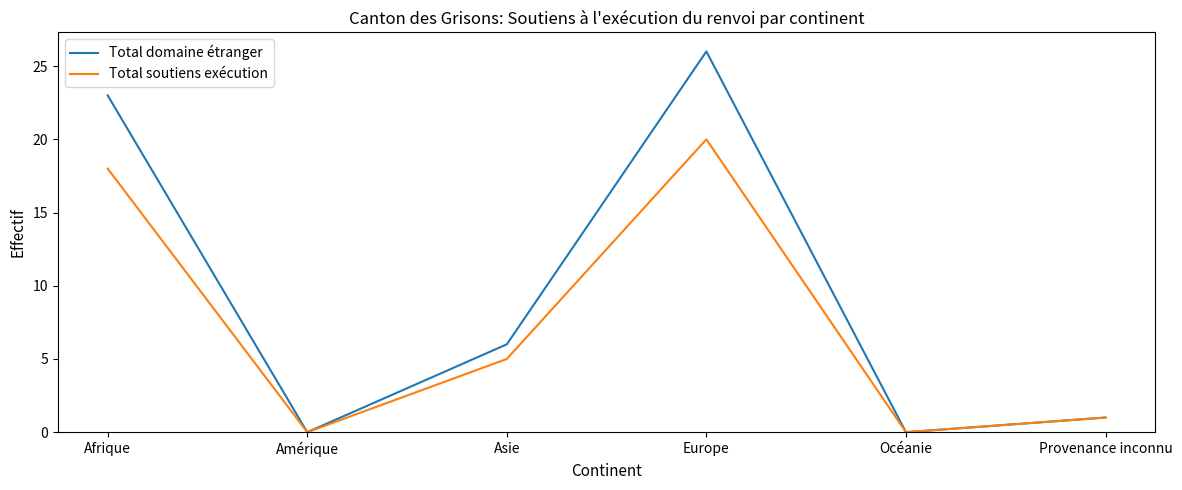

Rank the series by their maximum value, from highest to lowest.

Total domaine étranger, Total soutiens exécution